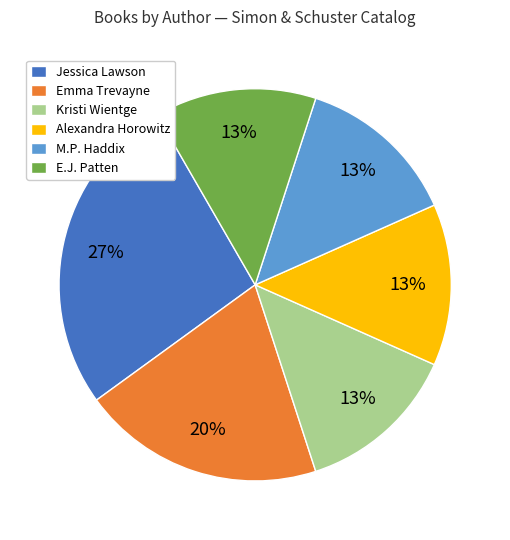

What percentage is the Kristi Wientge slice, to the nearest percent?

13%